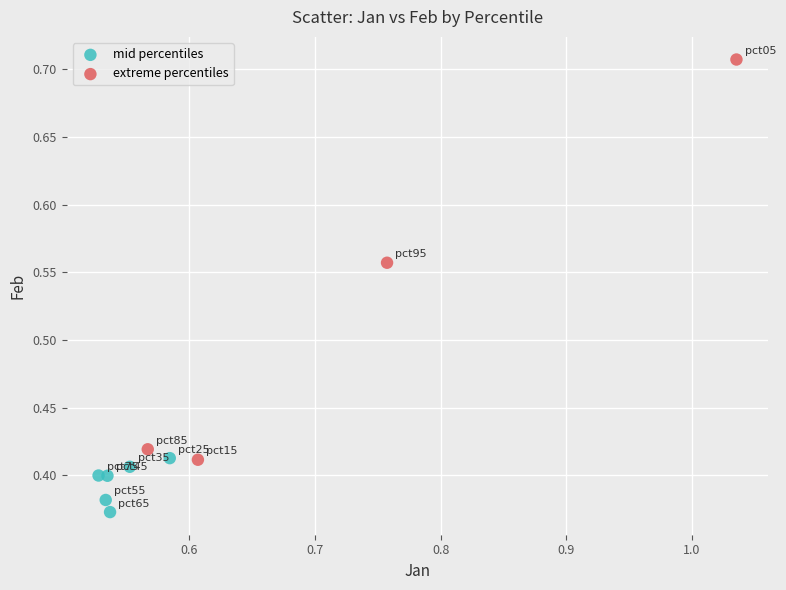

Which series contains the lowest Y value?

mid percentiles